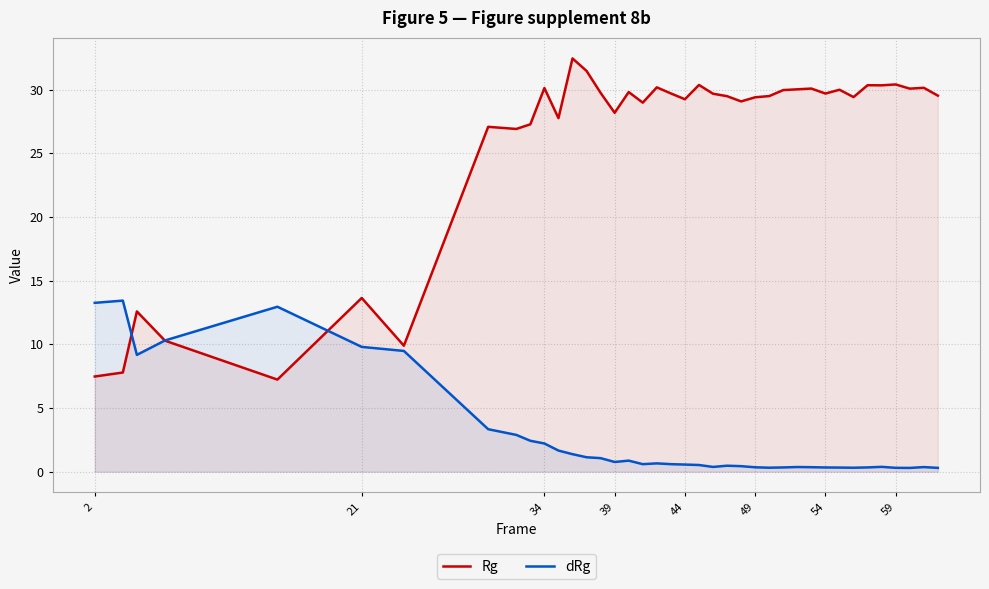

What is the average value of the dRg series?

2.7